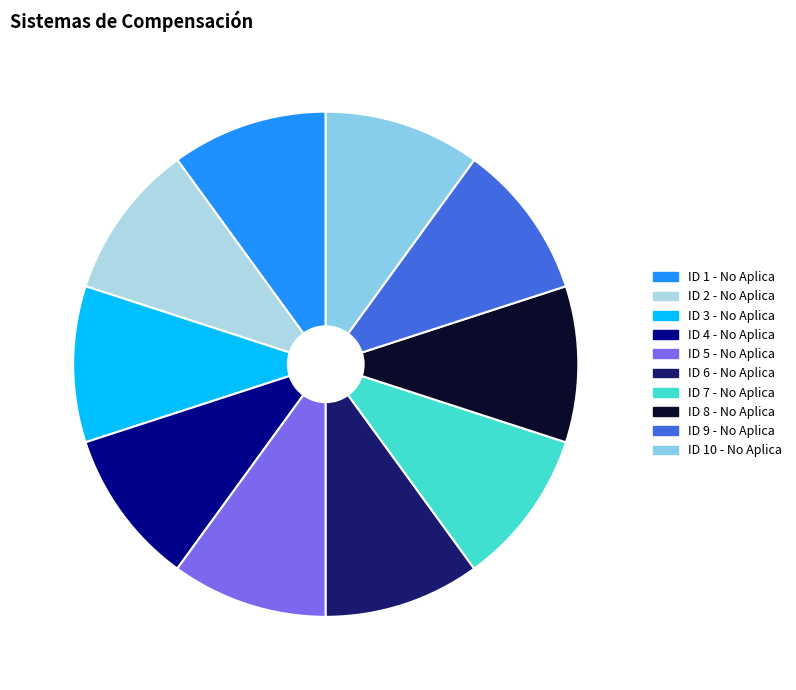

Count the number of slices in the pie.

10